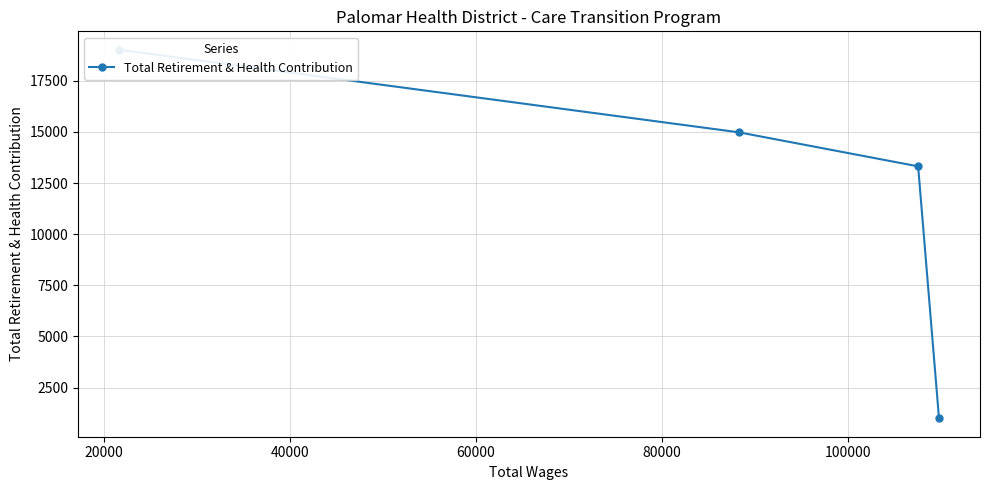

What is the sum of all values?

48321